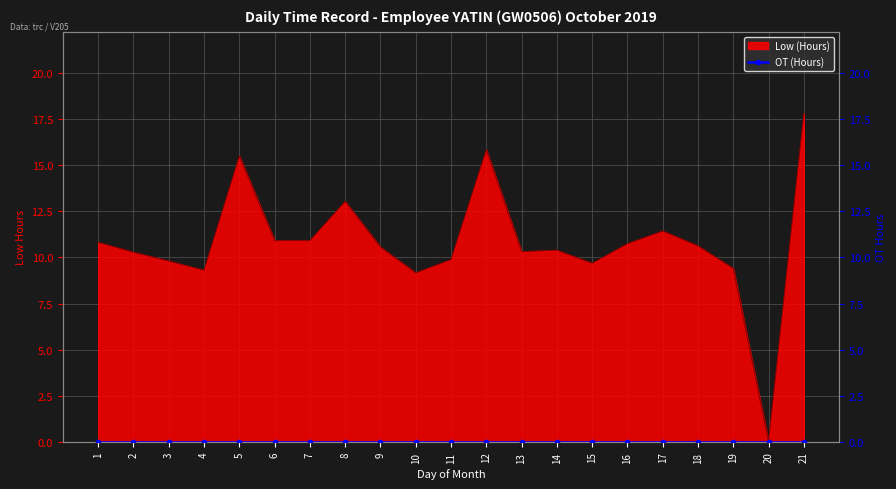

How many interior local peaks (higher than both neighbors) does the data have?

5